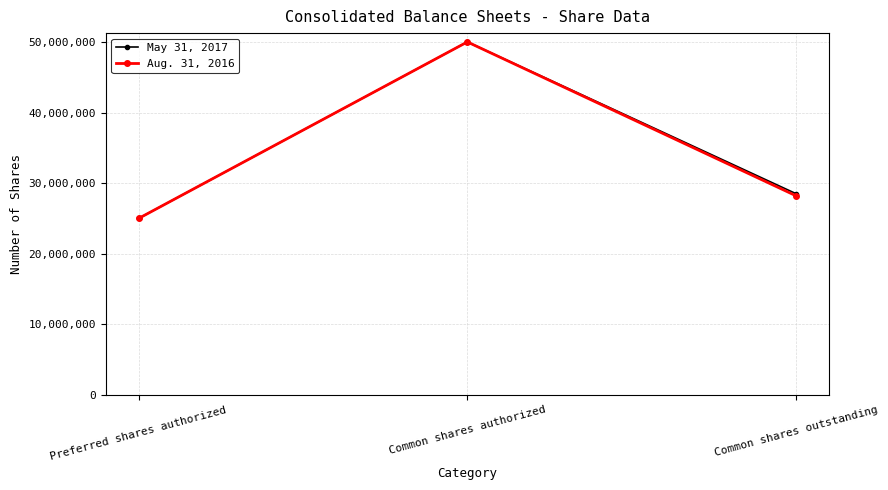

At which label is Aug. 31, 2016 closest to 37500000?

Common shares outstanding